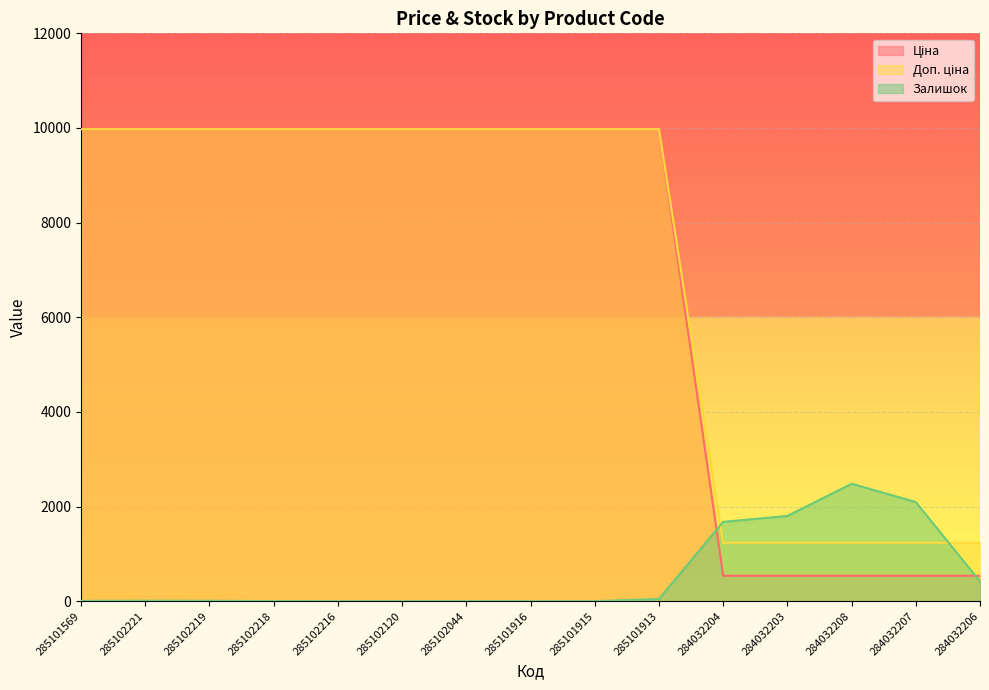

Does the chart display data point markers on the line(s)?

No